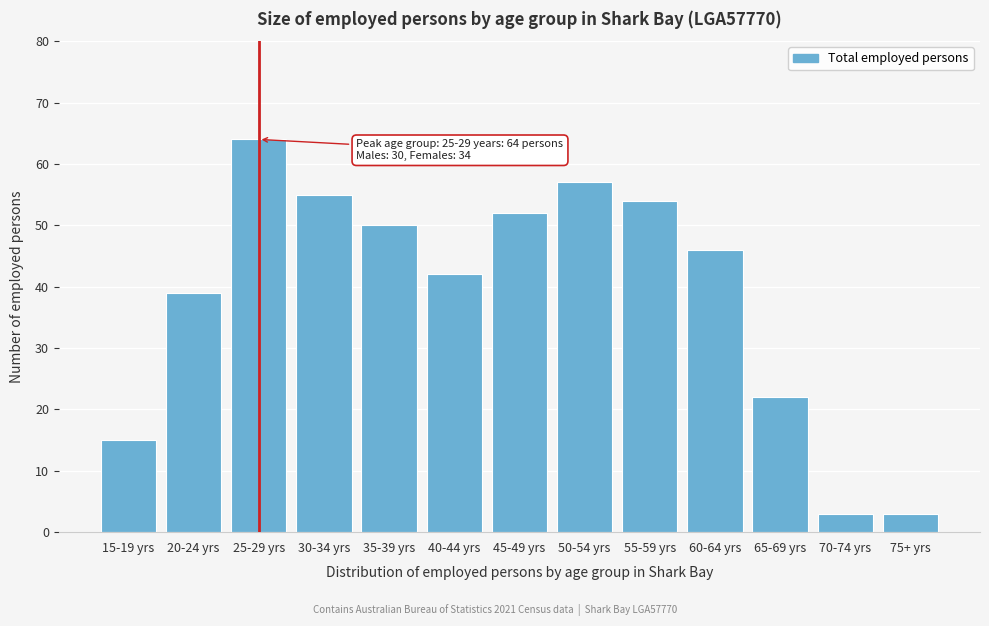

Reading left to right, extract all data points from this chart.

15	39	64	55	50	42	52	57	54	46	22	3	3